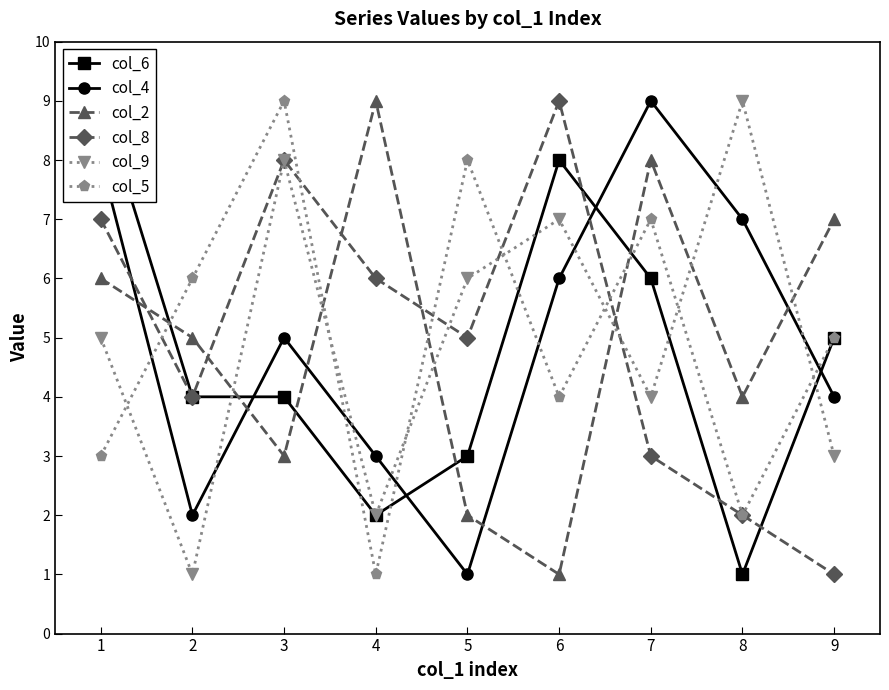

Which has a higher value, 5 or 7?

7